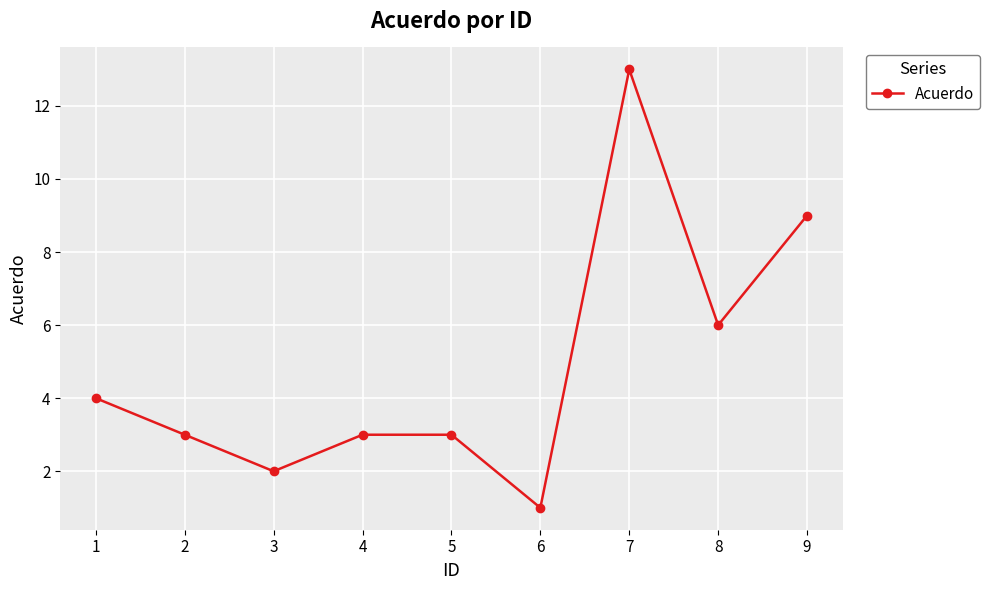

What is the value of the 5th point from the left?

3